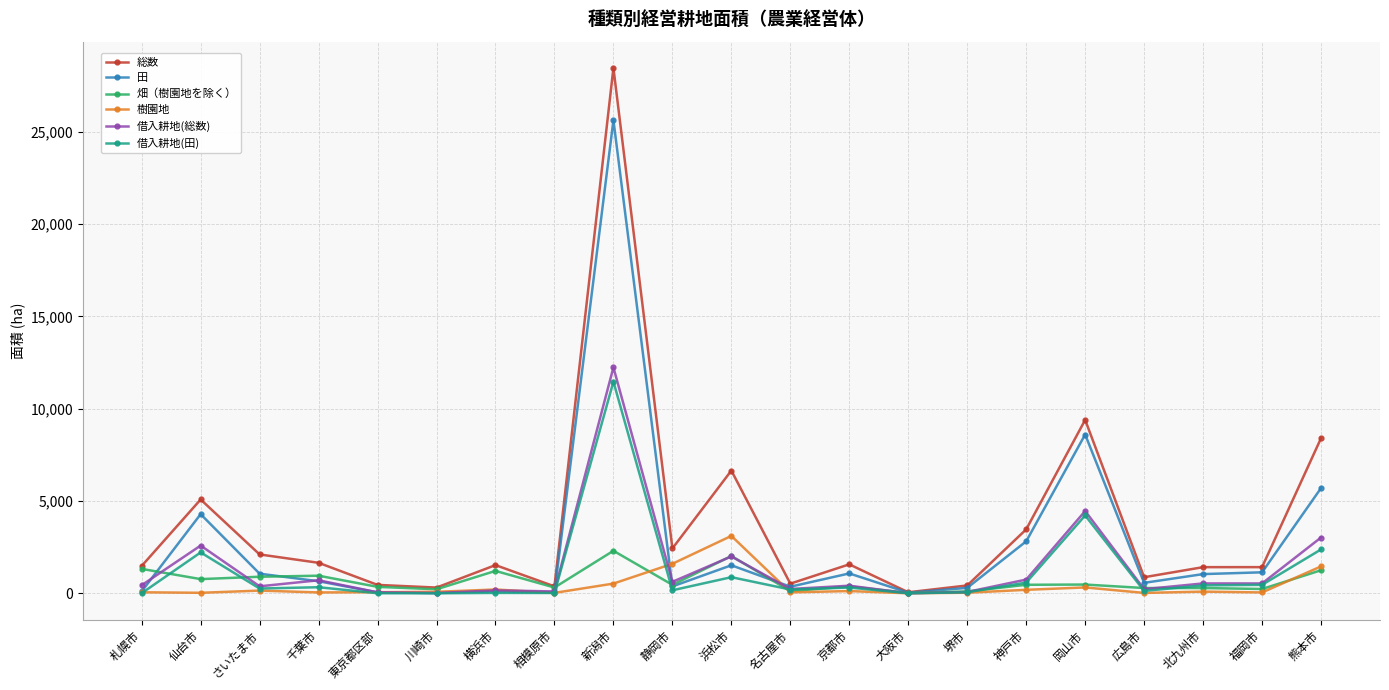

Which series has the widest spread of values?

総数